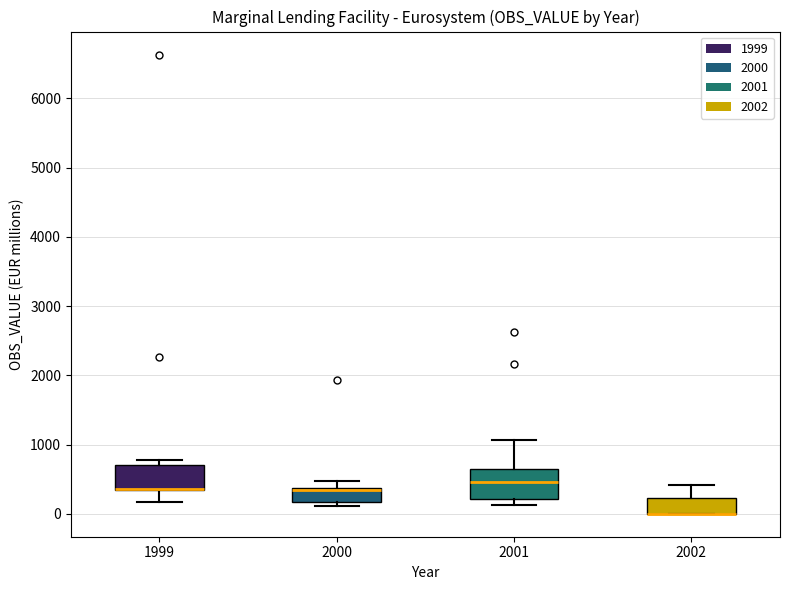

Reading left to right, transcribe this box plot: for each box, give where its median line is, the range the box spans, and where its two whiskers end, as read against the y-axis. The values are not printed on the chart, so give them approximately, as read against the axis.

1999: median 400 (drawn on the box's lower edge), box 300 to 700, whiskers 200 to 800
2000: median 300, box 200 to 400, whiskers 100 to 500
2001: median 500, box 200 to 700, whiskers 100 to 1100
2002: median 0 (drawn on the box's lower edge), box 0 to 200, whiskers 0 to 400